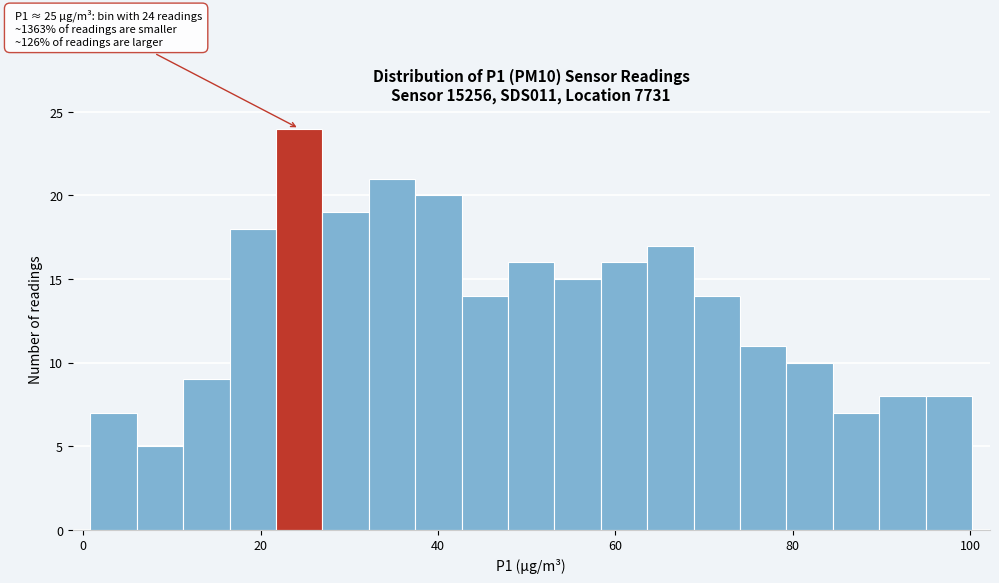

Around what value on the x-axis is the tallest bar? Give the approximate position of its centre, as read against the axis.

24